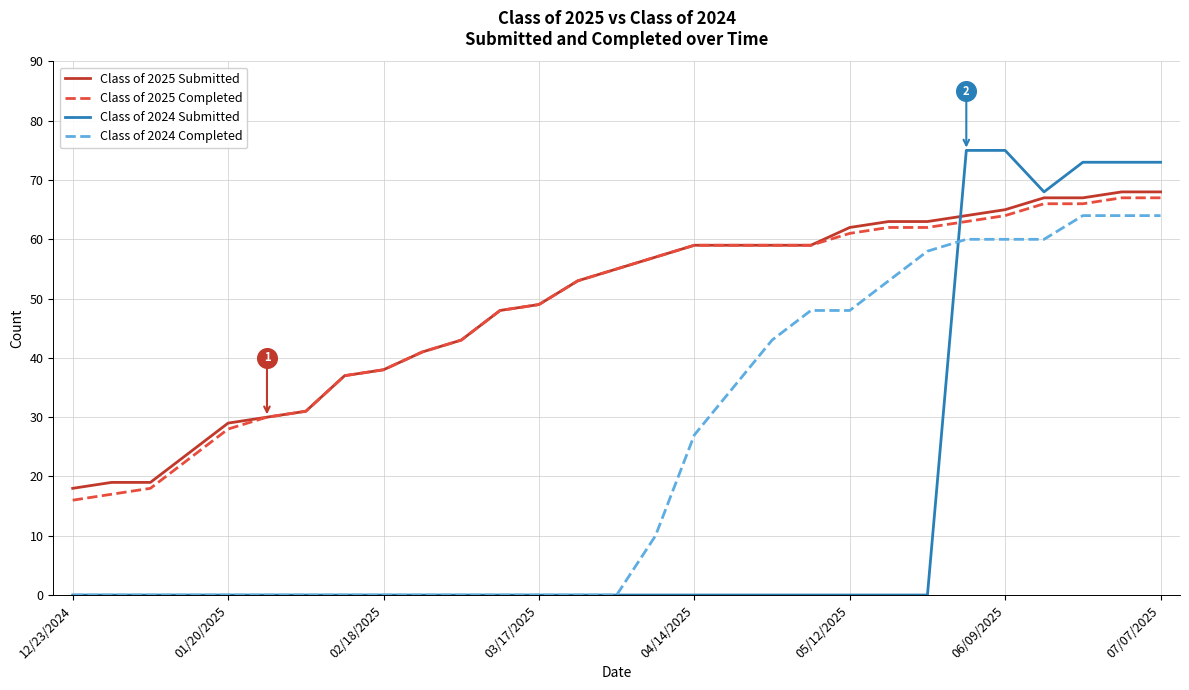

Is the value of Class of 2024 Submitted at 15 greater than the value of Class of 2024 Completed at 13?

No